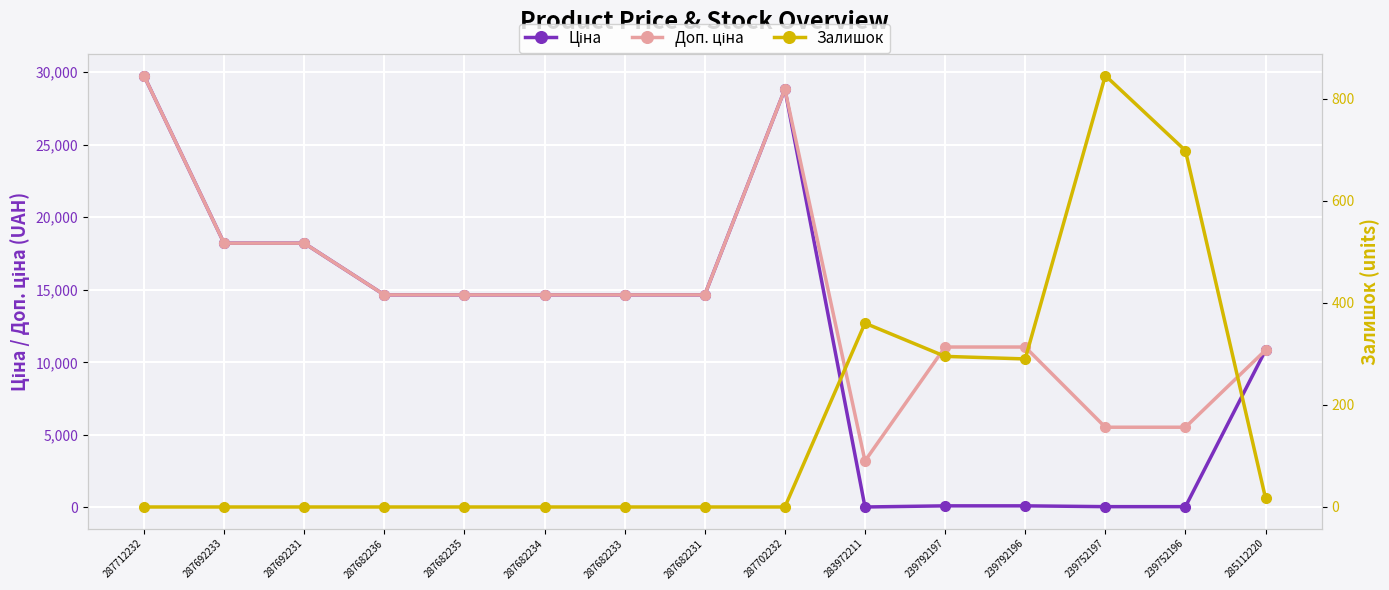

Is this an area chart (filled region under the line)?

No